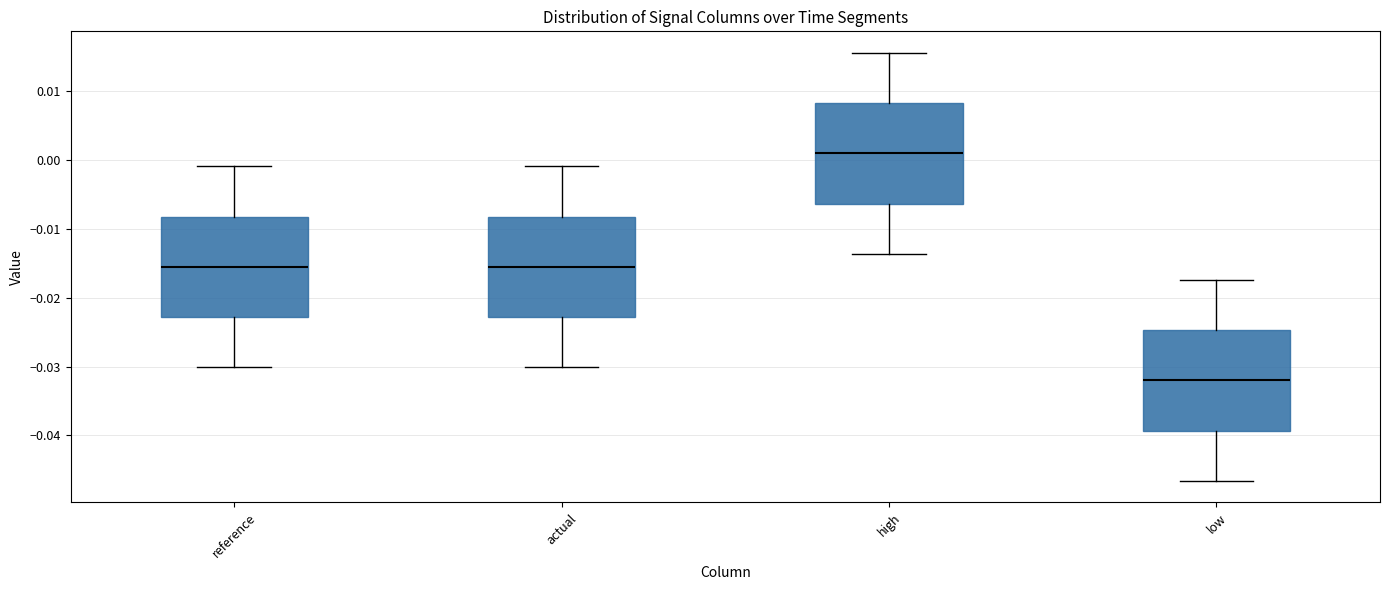

Reading left to right, read every box against the y-axis: the position of its median line, the range the box covers, and the ends of its whiskers. The values are not printed on the chart, so give them approximately, as read against the axis.

reference: median -0.016, box -0.023 to -0.008, whiskers -0.030 to -0.001
actual: median -0.016, box -0.023 to -0.008, whiskers -0.030 to -0.001
high: median 0.001, box -0.006 to 0.008, whiskers -0.014 to 0.016
low: median -0.032, box -0.039 to -0.025, whiskers -0.047 to -0.017